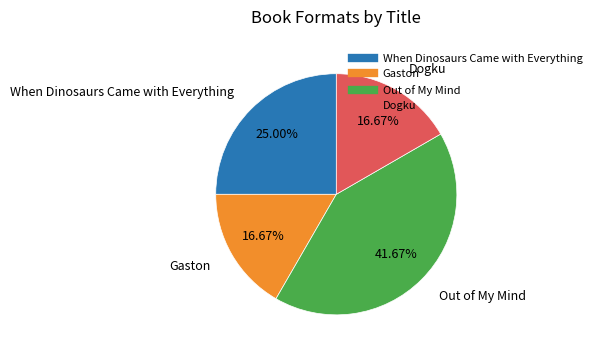

The Gaston slice represents 6% of the pie. True or false?

False